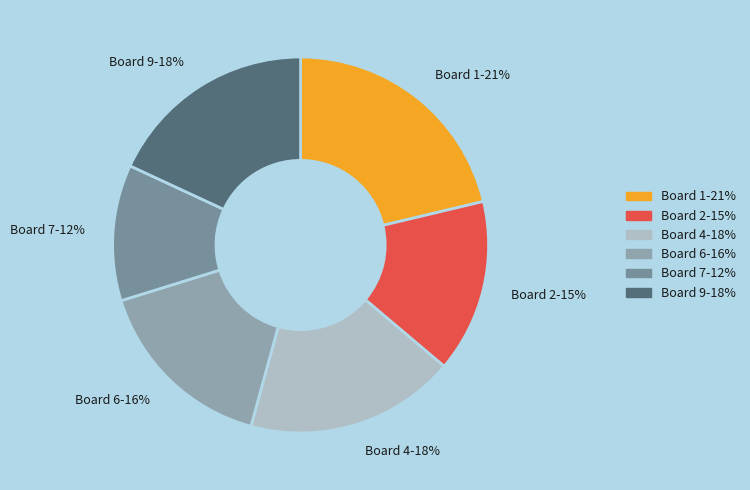

To the nearest percent, what percentage of the pie is Board 6?

16%